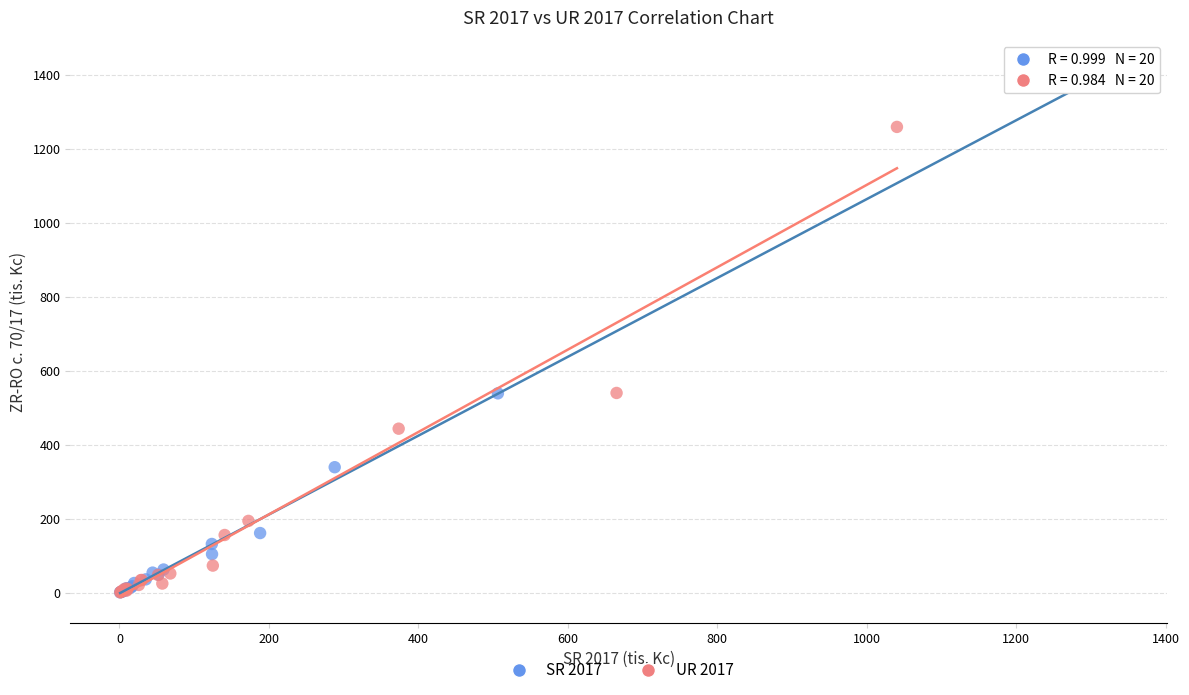

Which series has the widest spread of Y values?

SR 2017